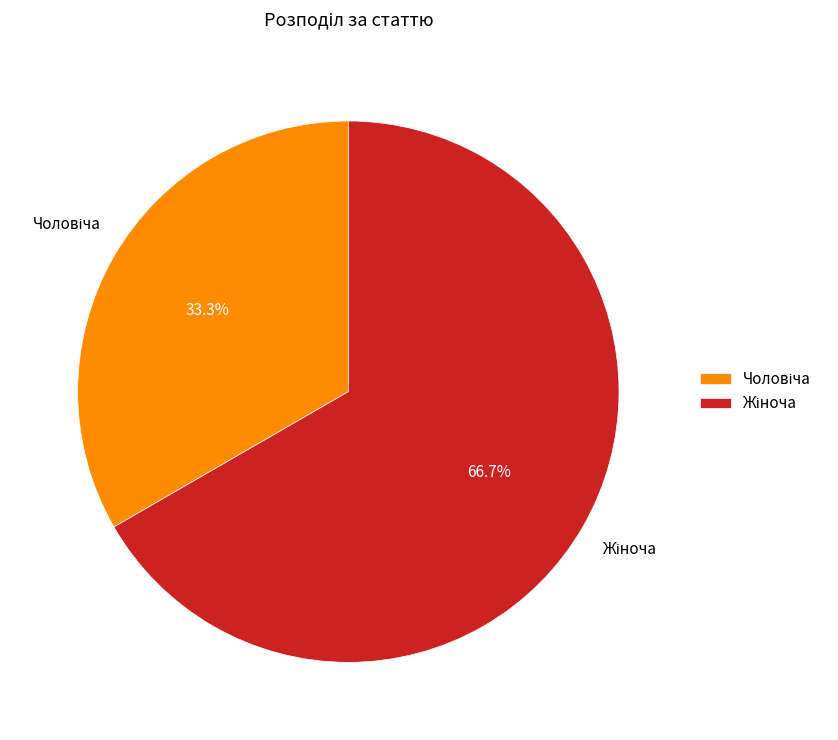

How many slices are in this pie chart?

2